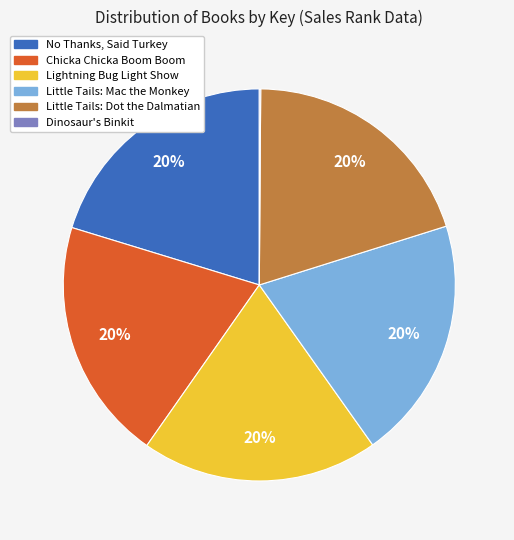

To the nearest percent, what portion does Little Tails: Mac the Monkey represent?

20%